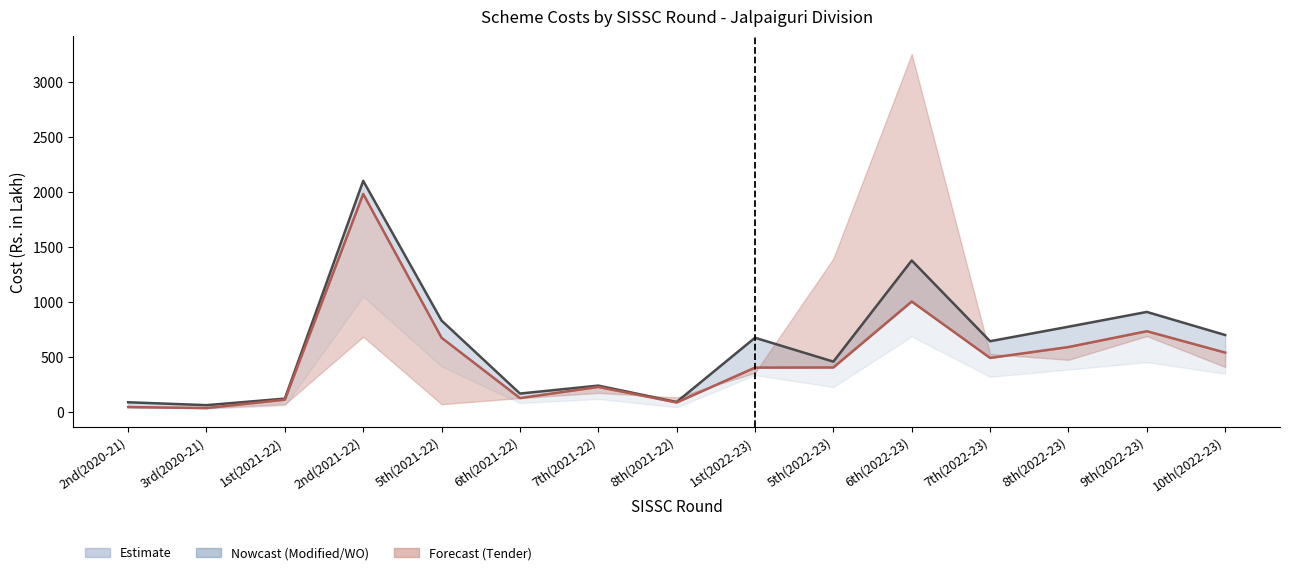

How many lines are shown in the chart?

2